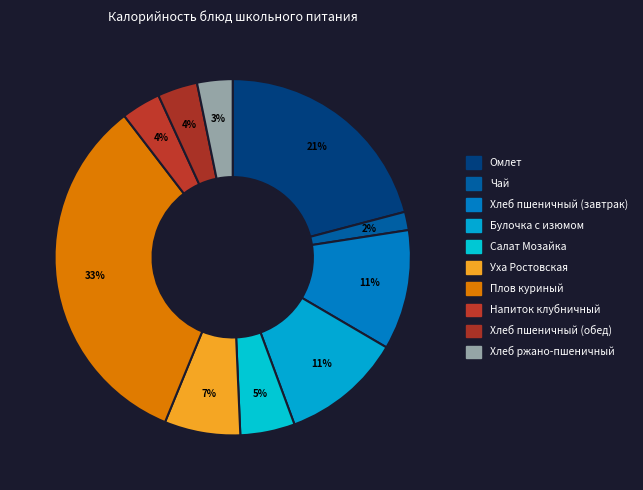

To the nearest percent, what percentage of the pie is Напиток клубничный?

4%